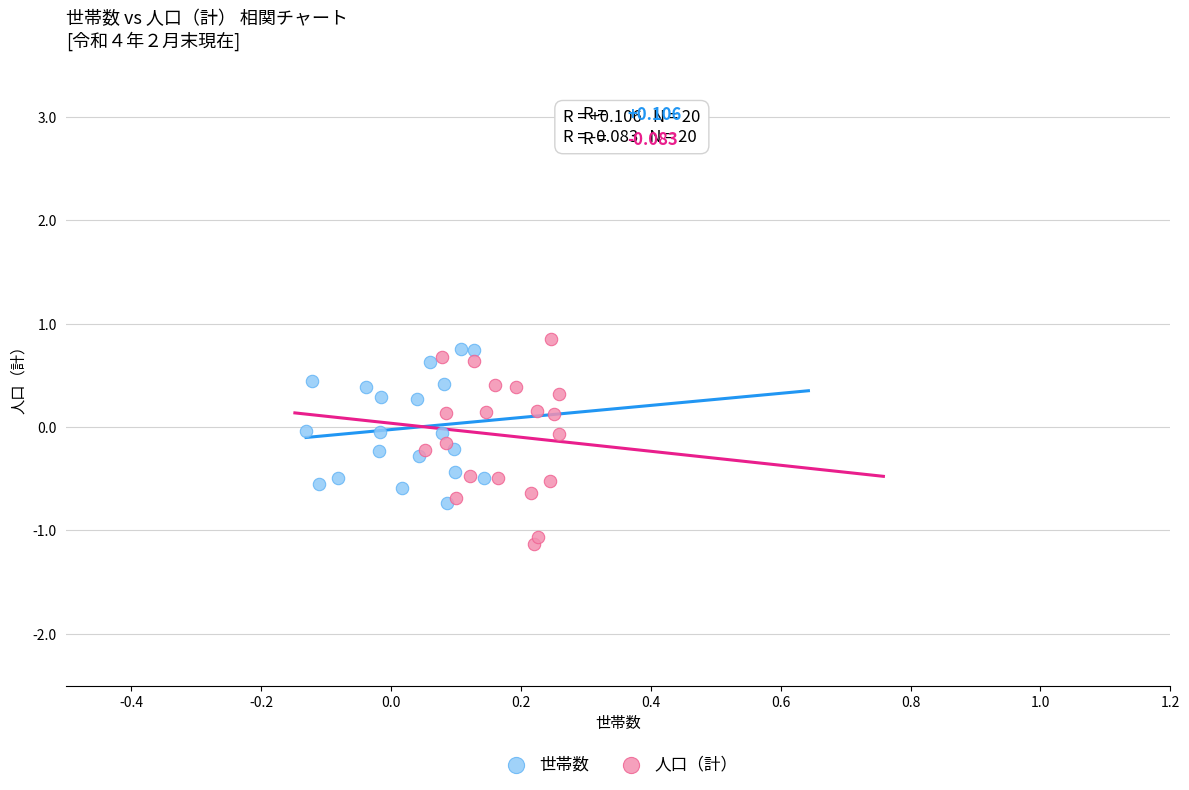

What are all the series names shown in the legend?

世帯数, 人口（計）